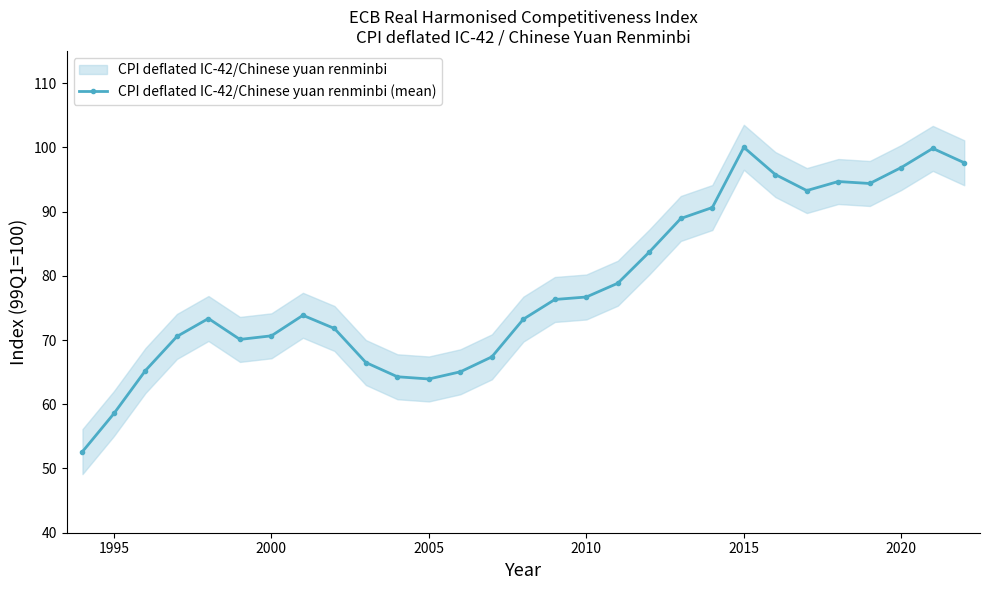

What is the value of the 18th point from the left?

78.8